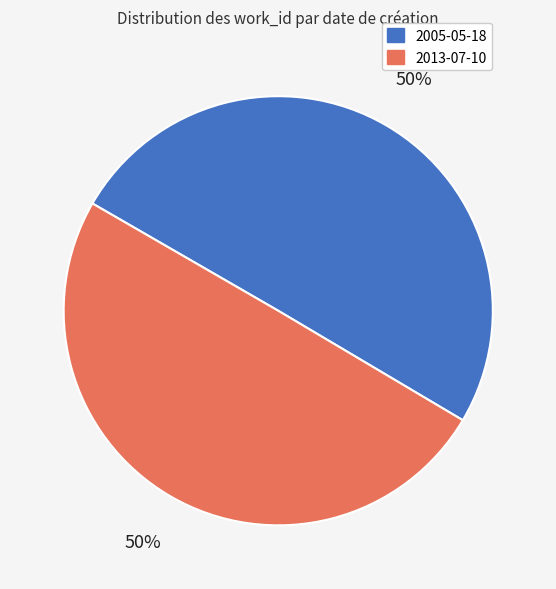

Approximately how many times larger is the value at 2013-07-10 compared to 2005-05-18?

1.0